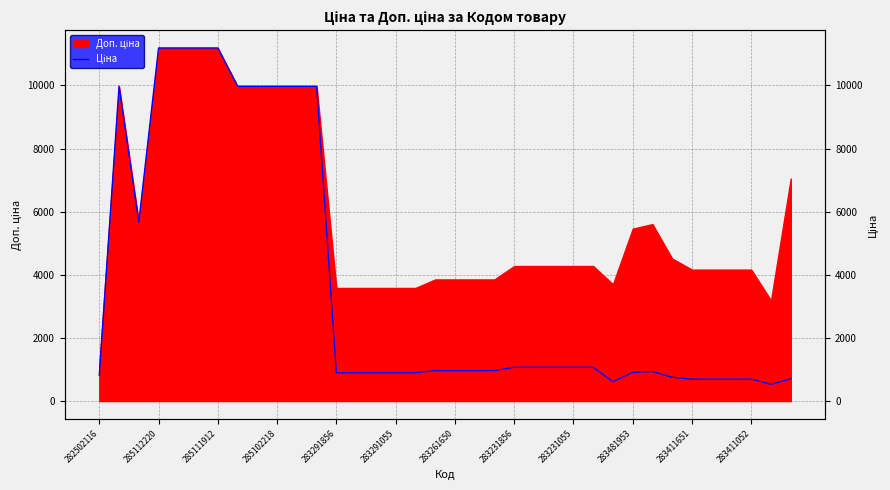

How many points are lower than both their immediate neighbors (excluding endpoints)?

3